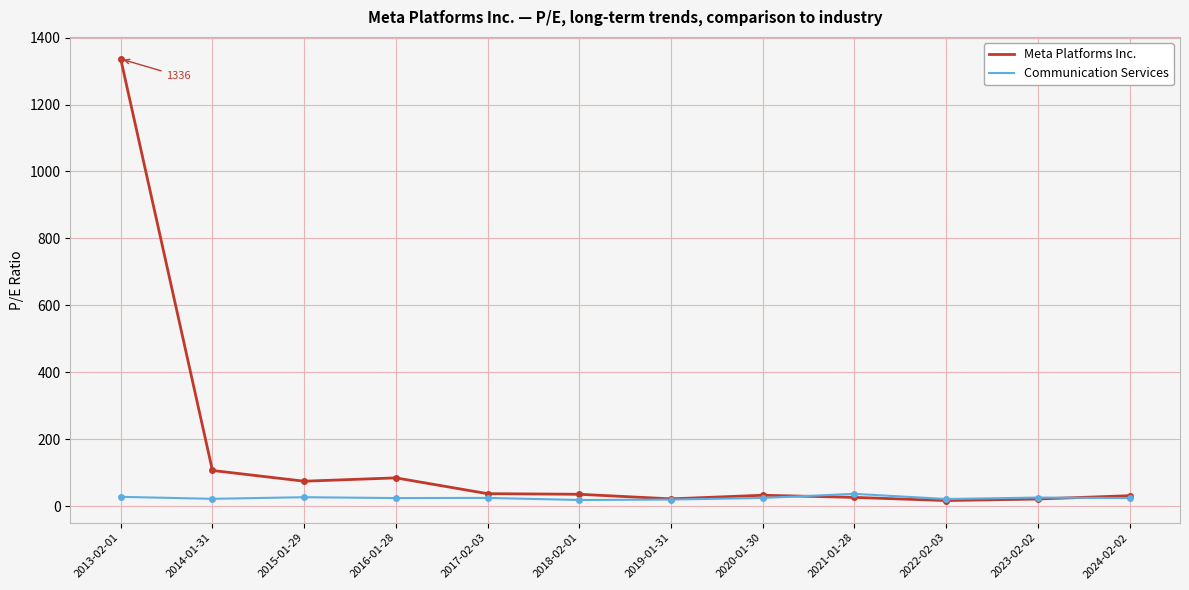

What are all the series names shown in the legend?

Meta Platforms Inc., Communication Services